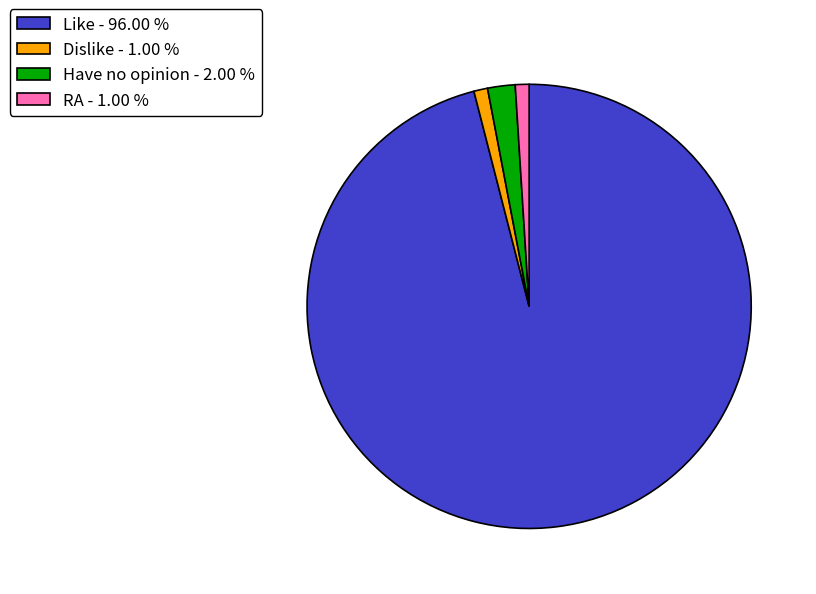

What is the ratio of the value at Have no opinion - 2.00 % to the value at Dislike - 1.00 %?

2.0